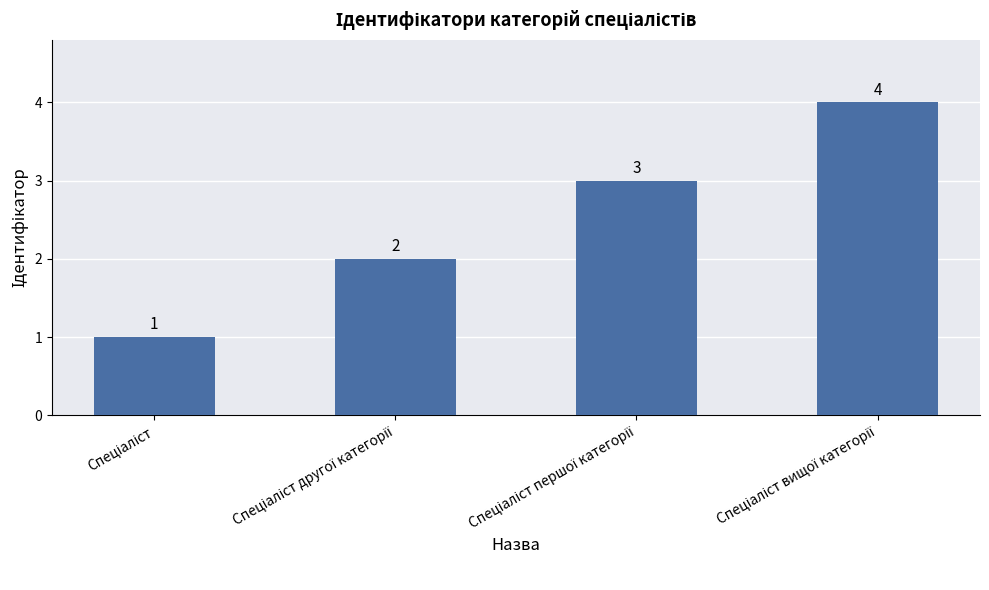

What is the sum of all values?

10